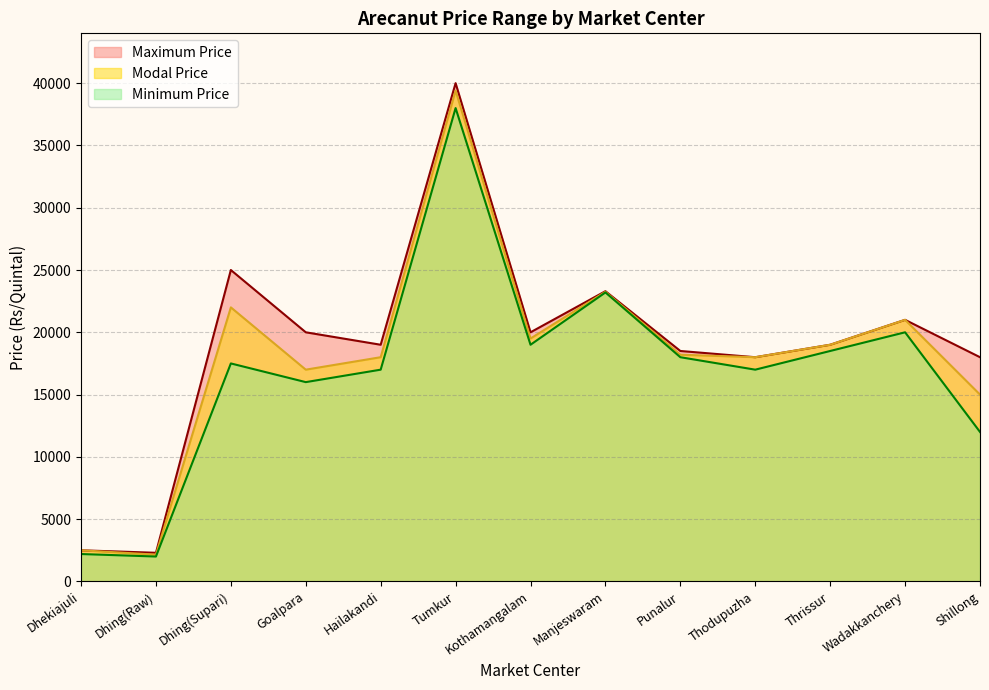

What is the greatest value displayed?

40000